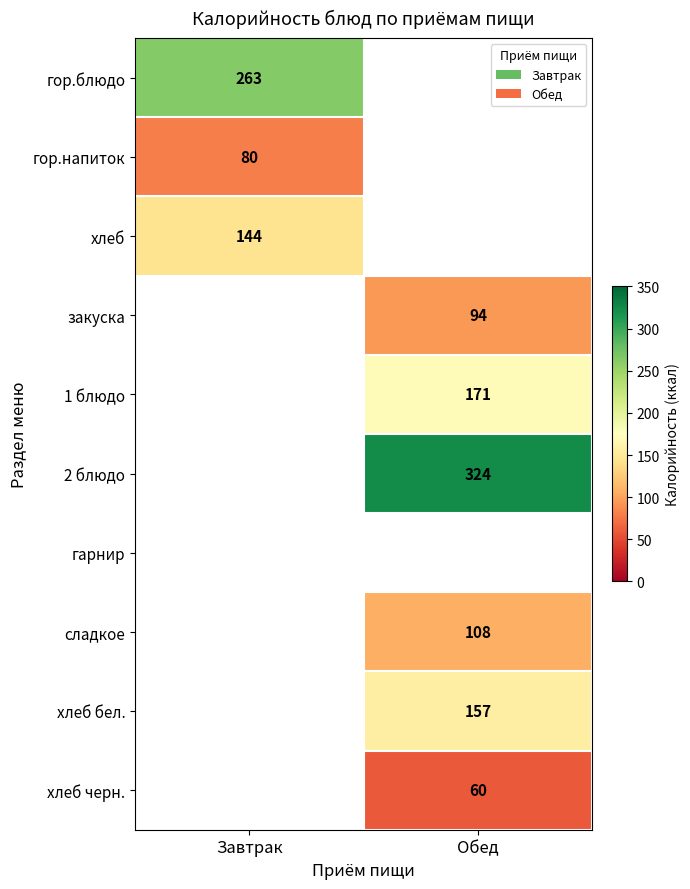

Is it true that закуска equals 164 at Обед?

False